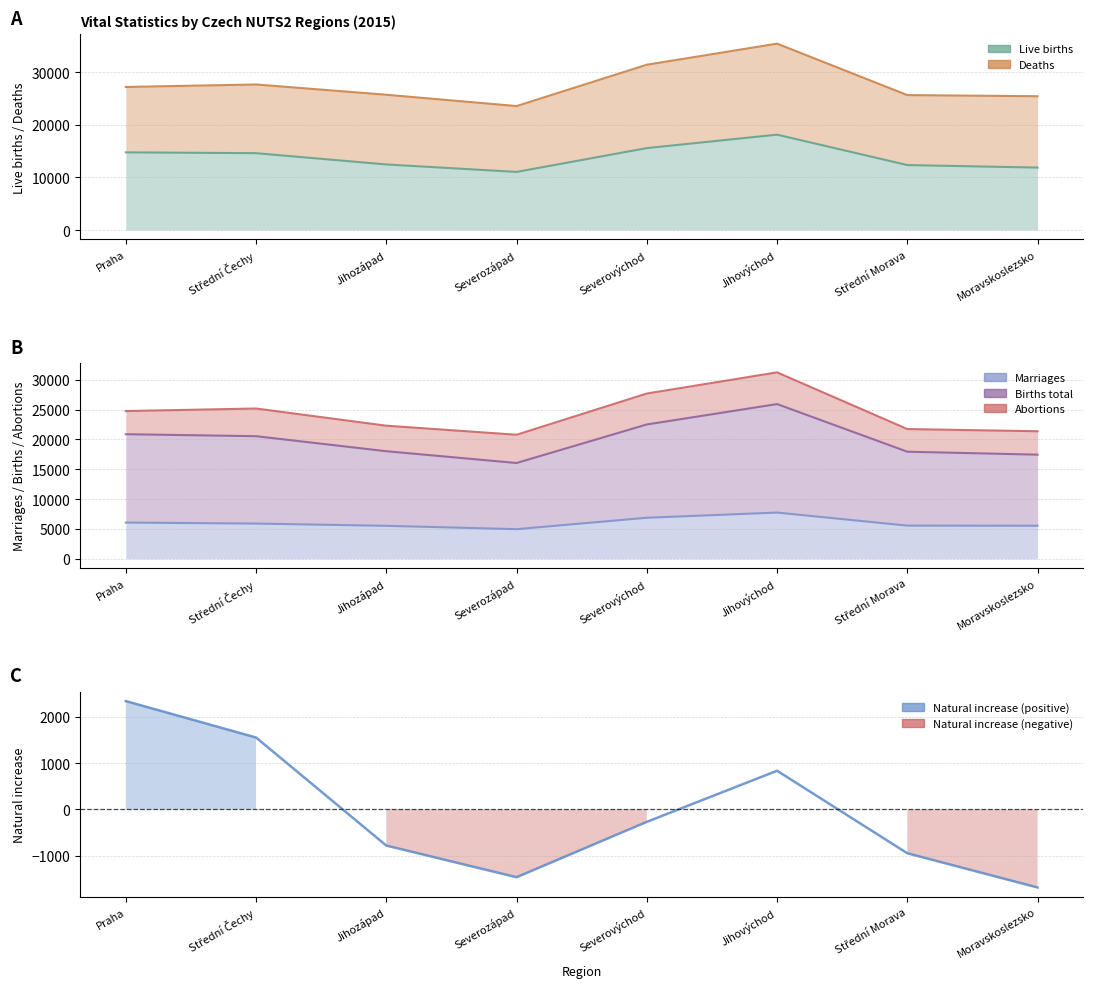

What is the smallest value displayed?

-1684